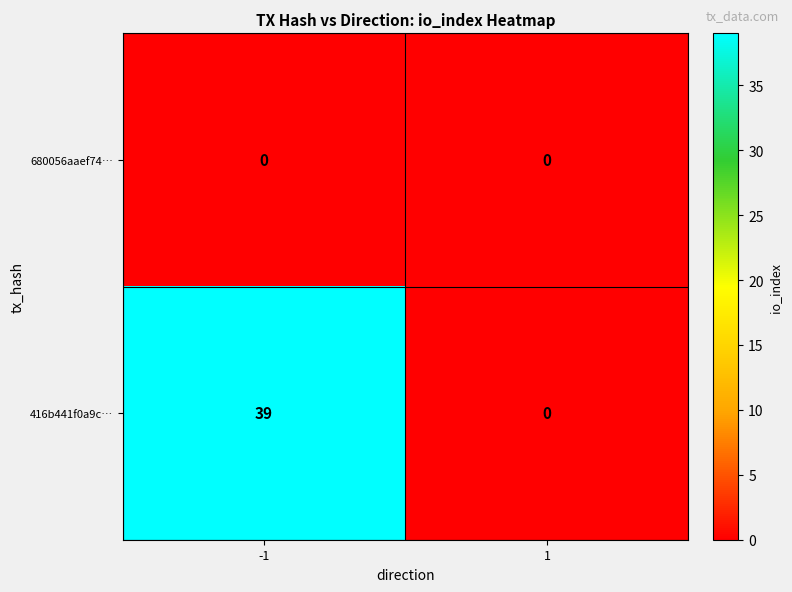

The 416b441f0a9c… series shows 0 at 1. True or false?

True